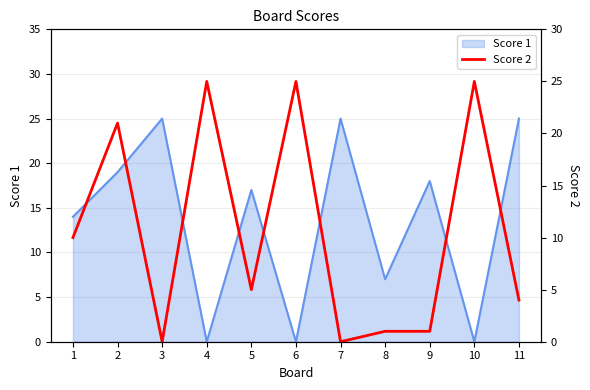

True or false: Score 1 has a value of 42 at 11.

False